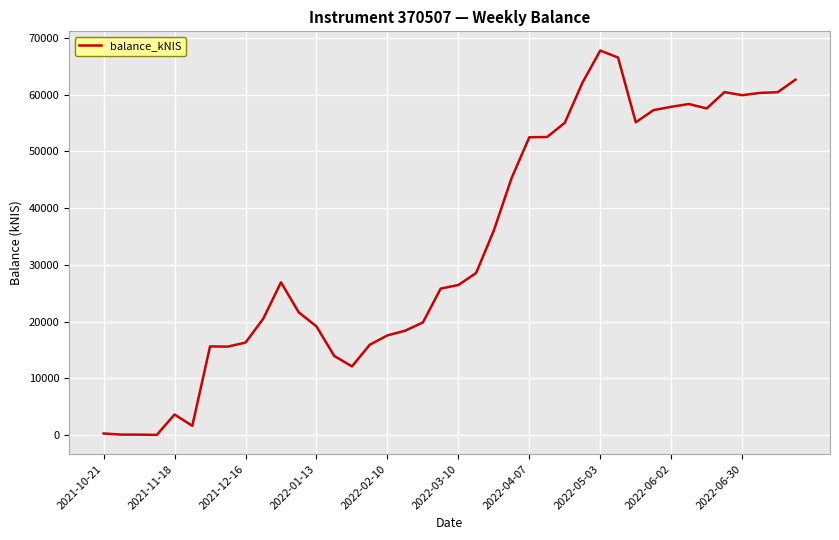

What is the maximum value shown in the chart?

67757.2